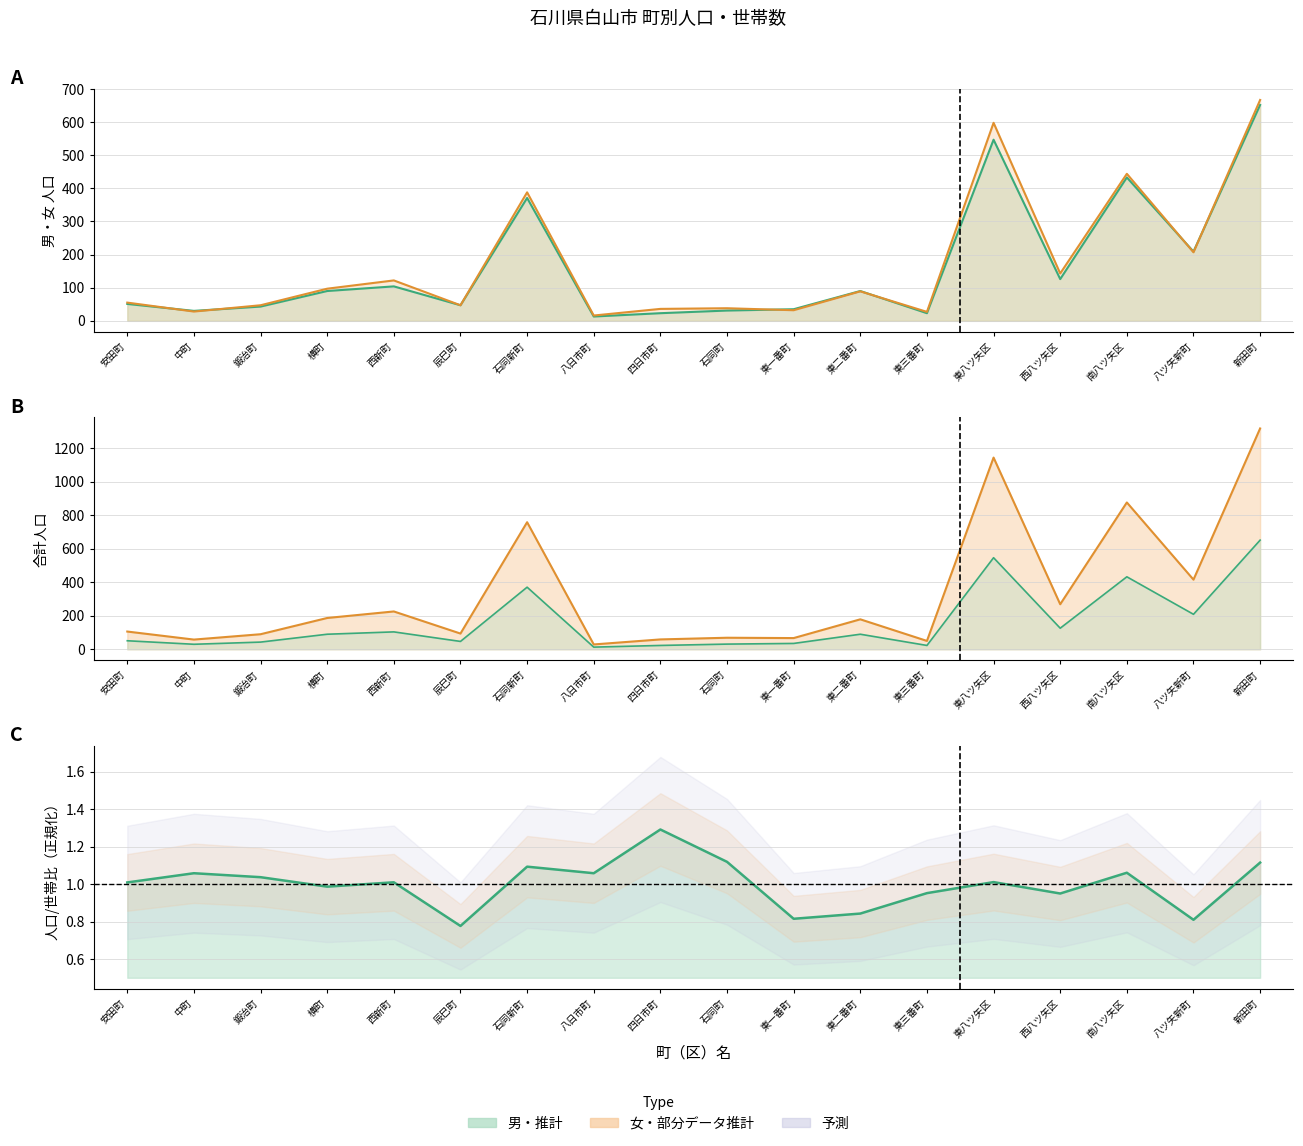

True or false: 人口/世帯比（推計） and 計 intersect in this chart.

False